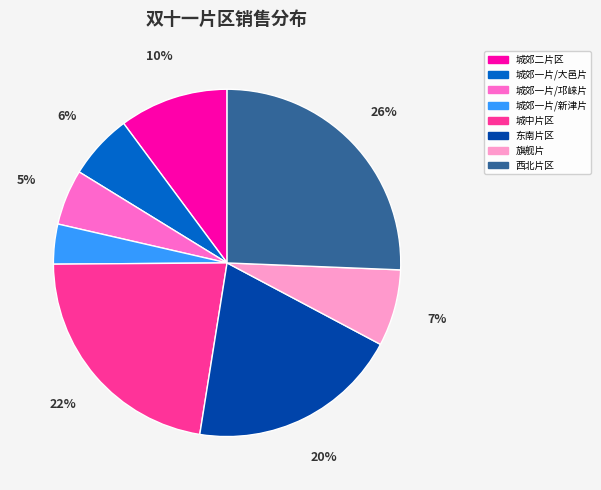

To the nearest percent, what portion does 西北片区 represent?

26%